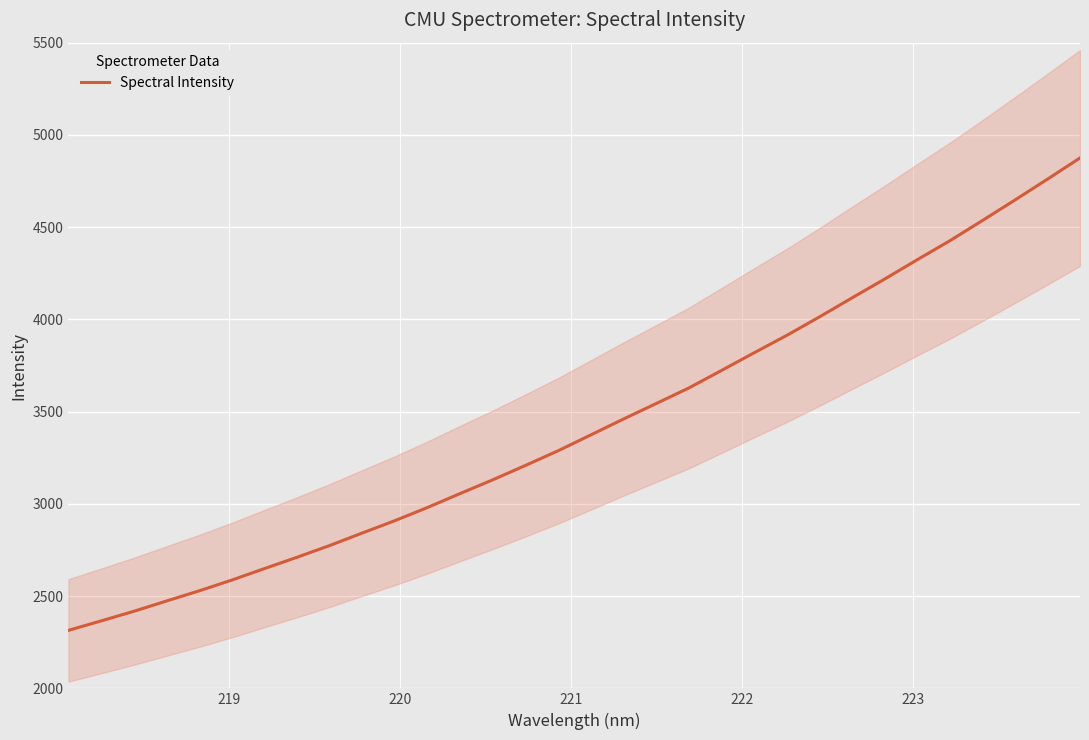

What is the average value?

3425.2